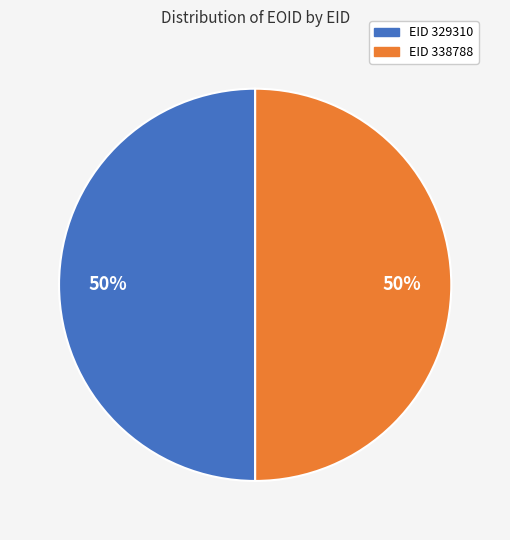

To the nearest percent, what is the average slice percentage?

50%